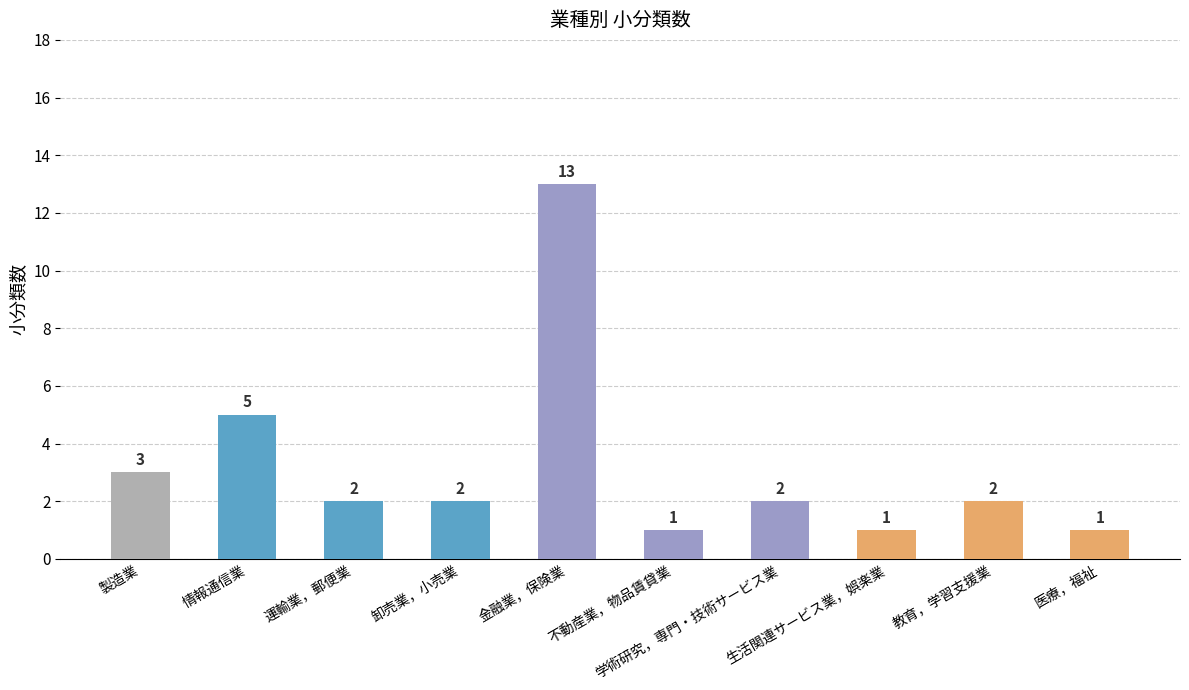

What is the label of the 5th bar from the left?

金融業，保険業